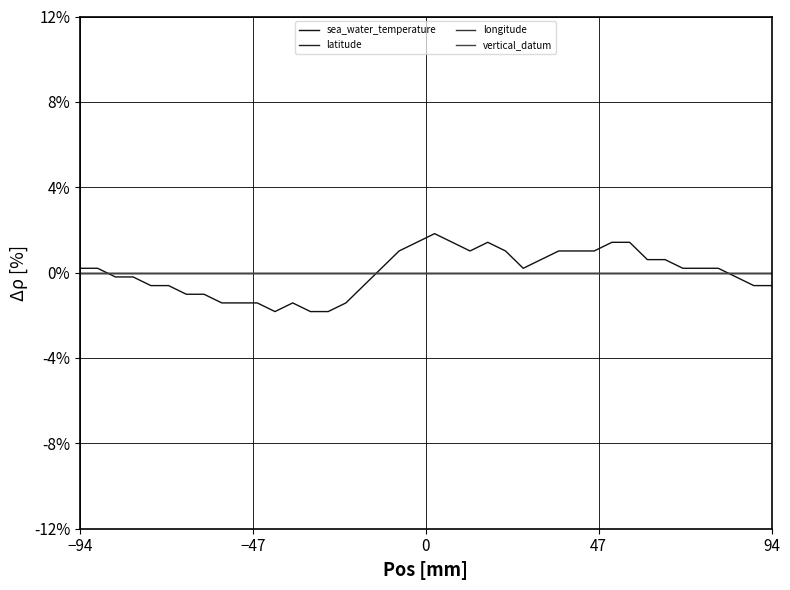

Is this an area chart (filled region under the line)?

No